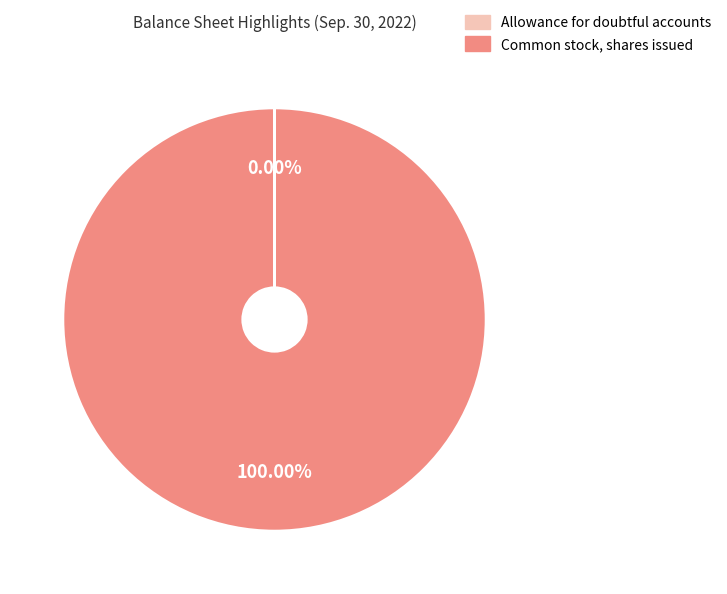

To the nearest percent, what is the average slice percentage?

50%